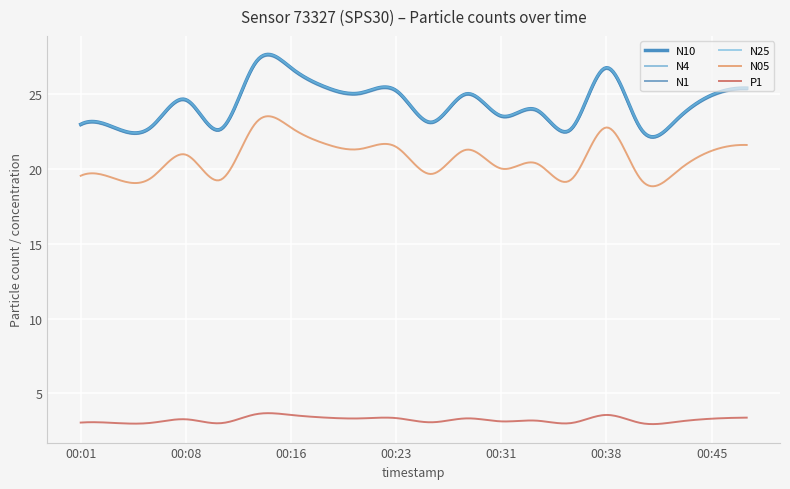

Does the chart have visible grid lines?

Yes